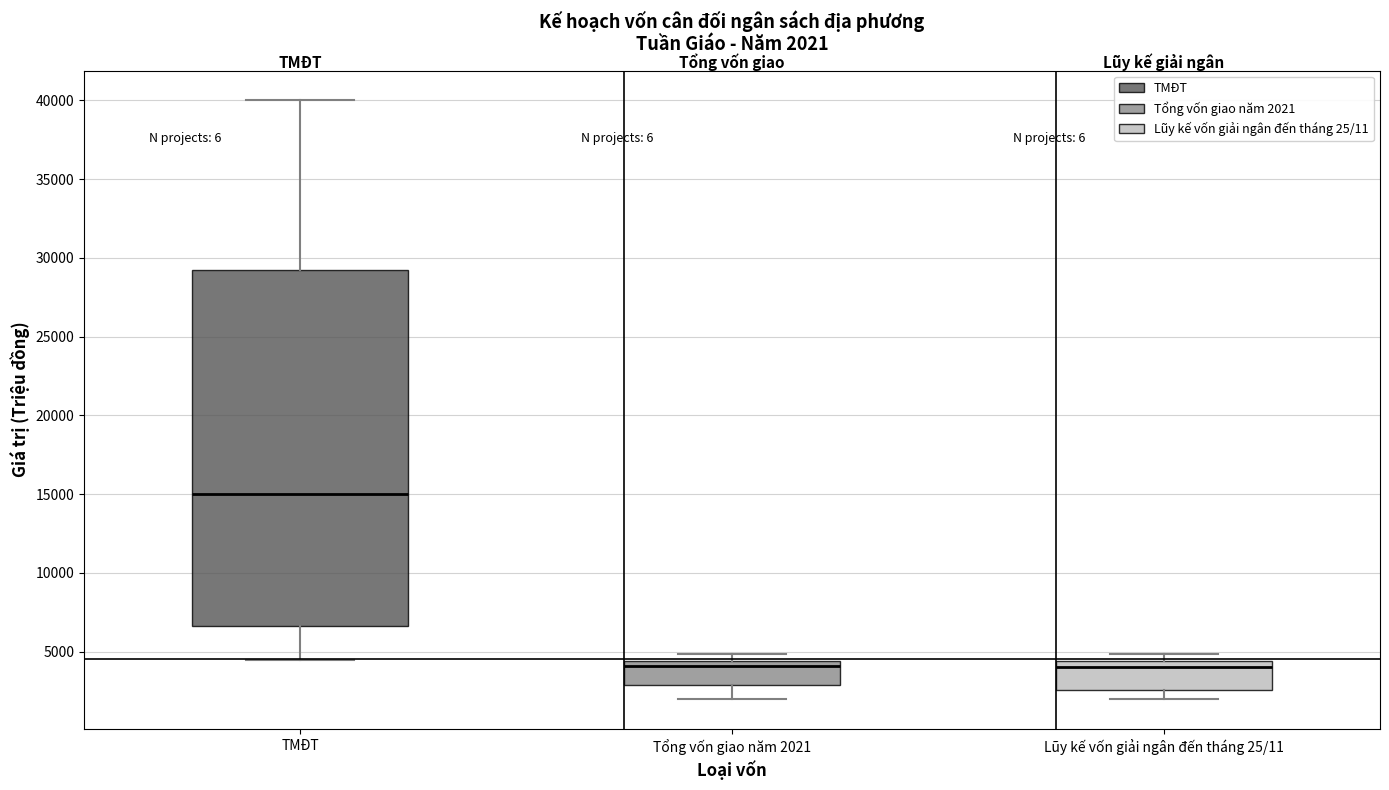

Comparing the boxes themselves (not the whiskers), which one is the tallest?

TMĐT